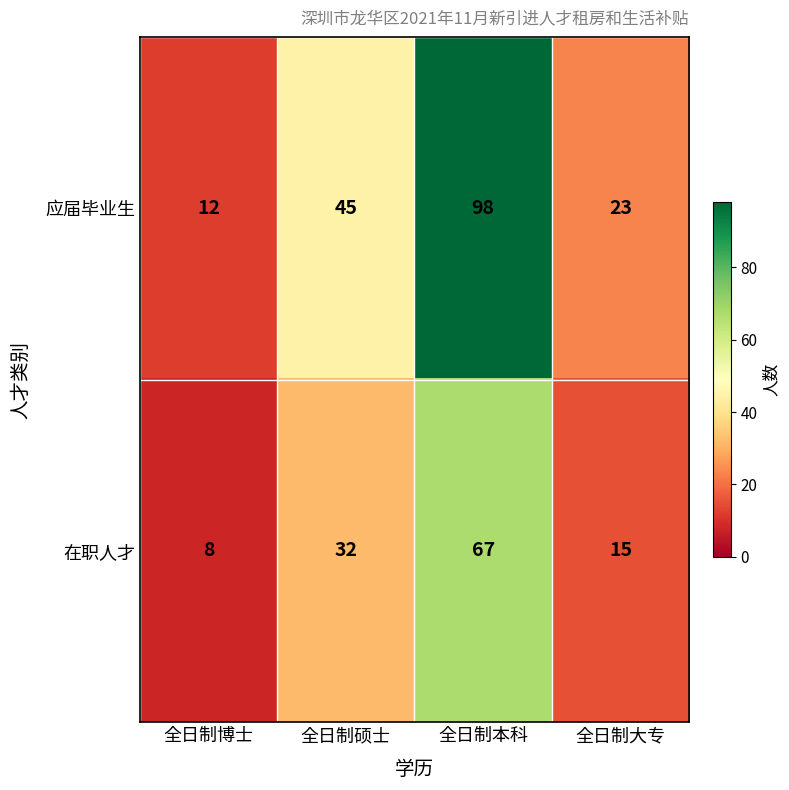

Reading right to left, what are all the values shown in this chart?

应届毕业生: 23	98	45	12
在职人才: 15	67	32	8